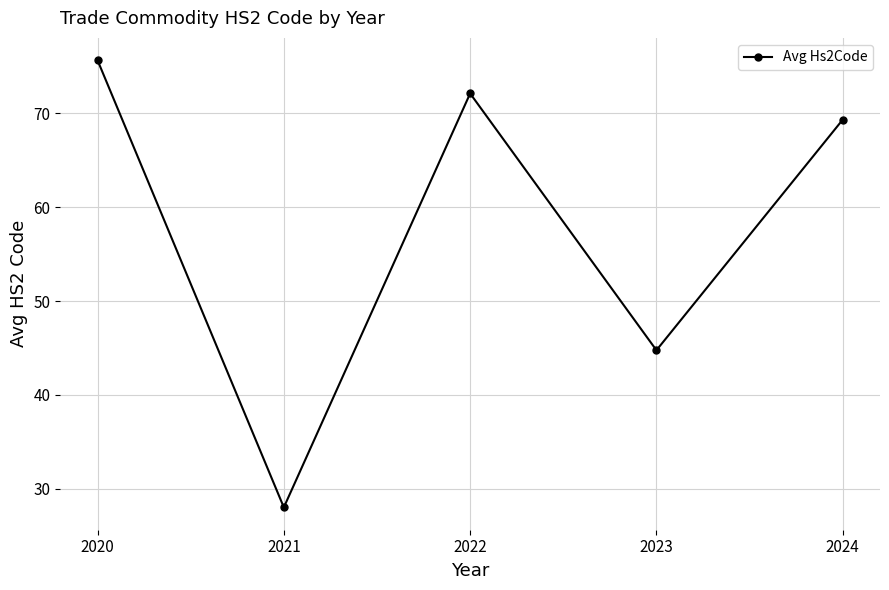

Rank the categories by value from highest to lowest.

2020, 2022, 2024, 2023, 2021